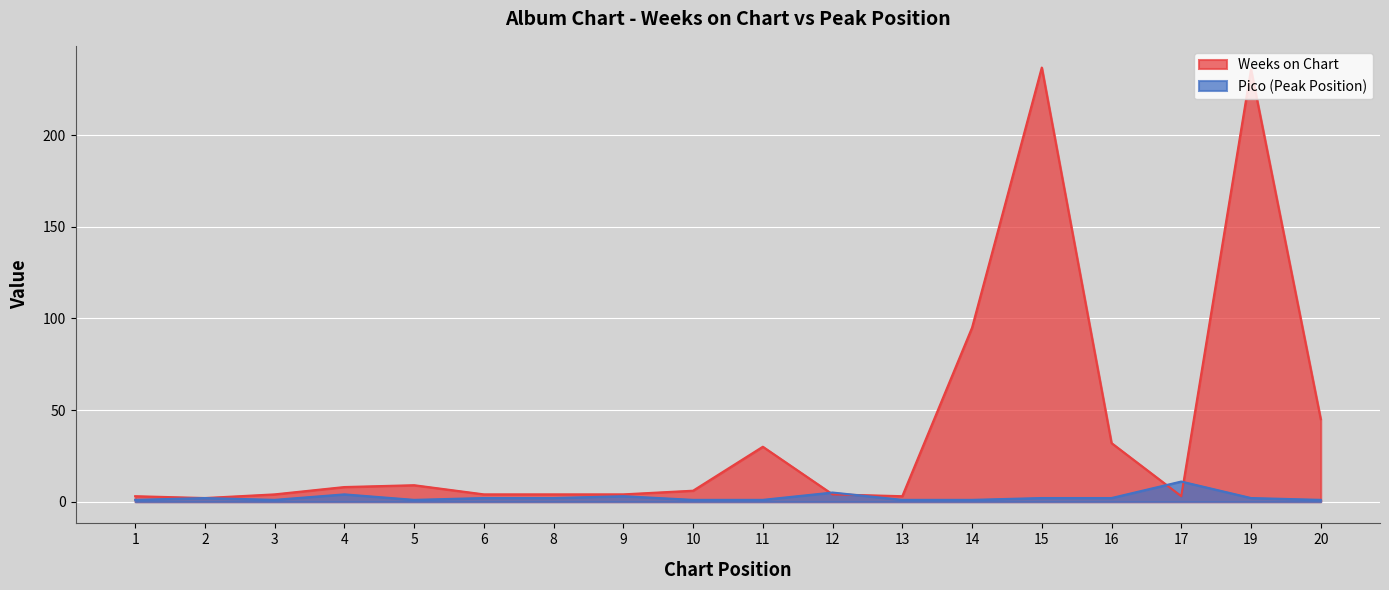

How many values in the Pico series are below 2?

8